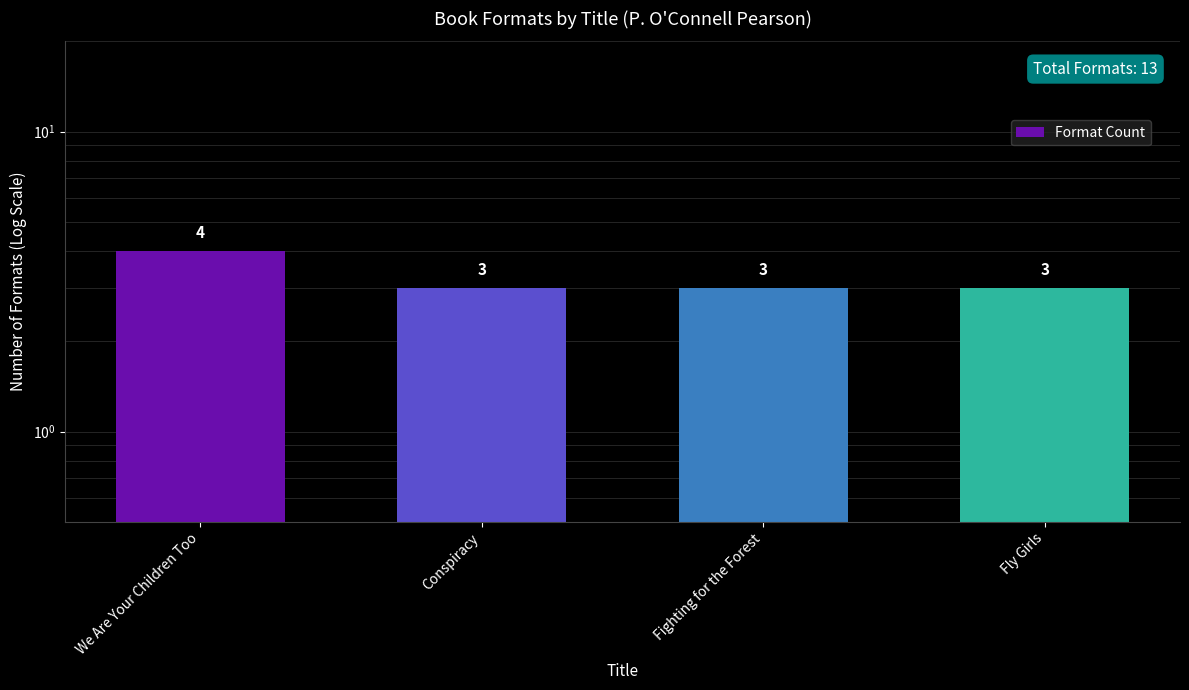

The value at We Are Your Children Too is 4. True or false?

True